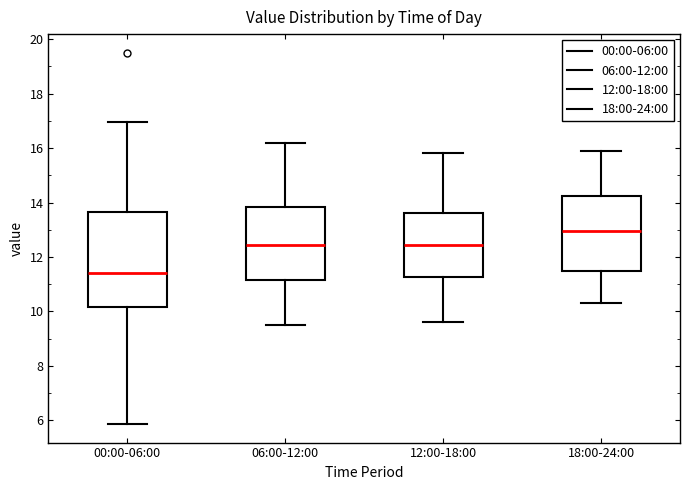

Where is the upper edge of the box for 00:00-06:00 on the y-axis? The values are not printed on the chart, so give them approximately, as read against the axis.

13.6